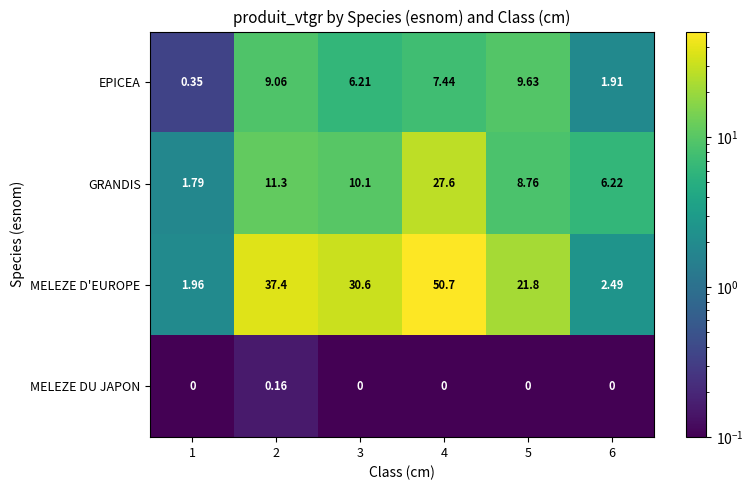

What is the total value across all series at 3?

46.9